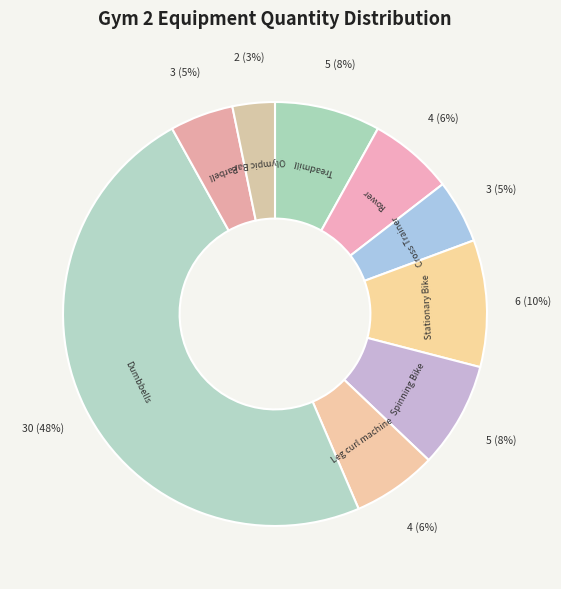

How many segments does this pie chart have?

9